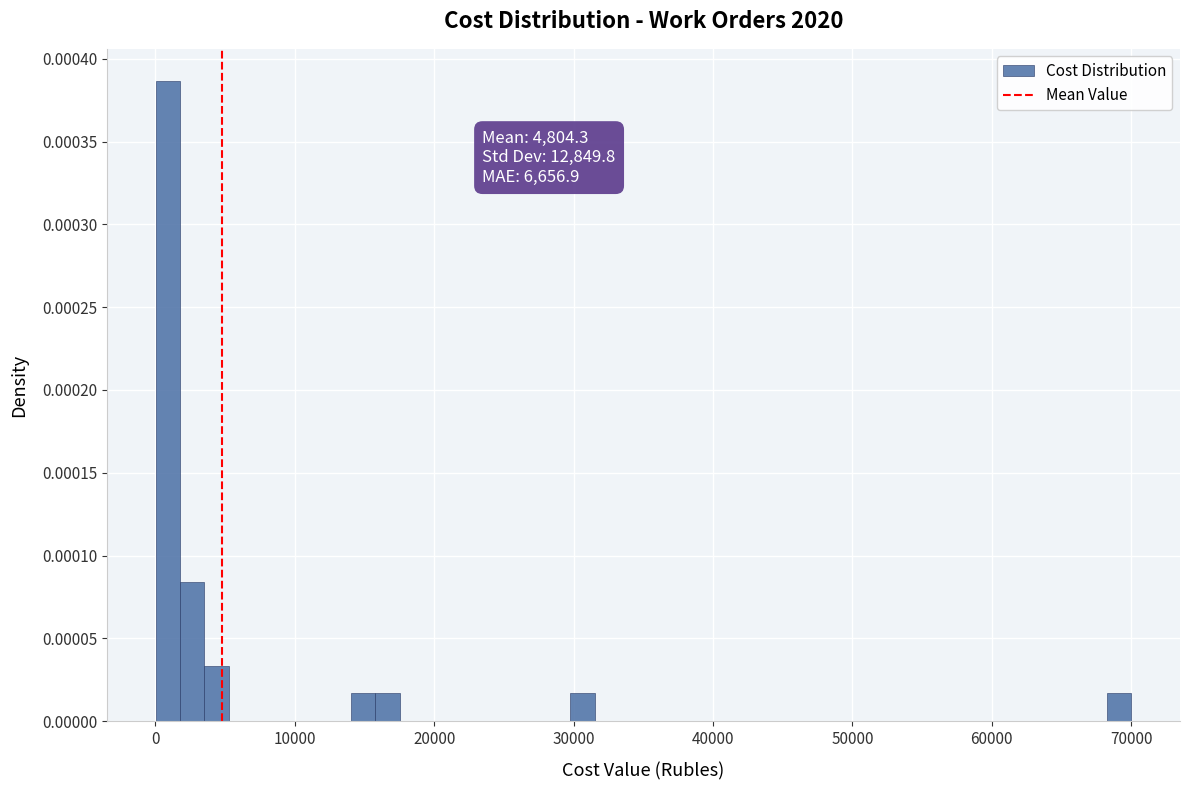

Read against the x-axis, roughly where is the centre of the tallest bar?

1000